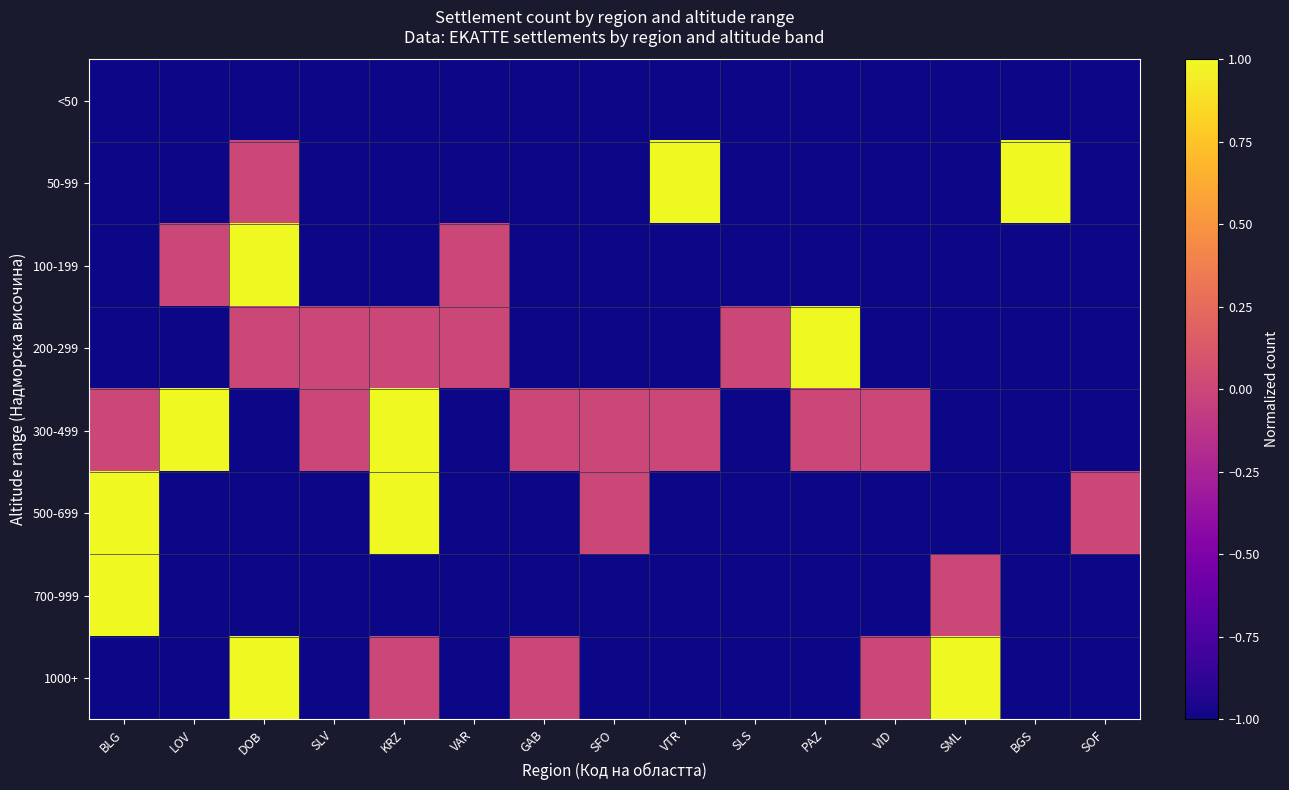

List the series in order of their peak value, lowest first.

<50, 50-99, 100-199, 200-299, 300-499, 500-699, 700-999, 1000+